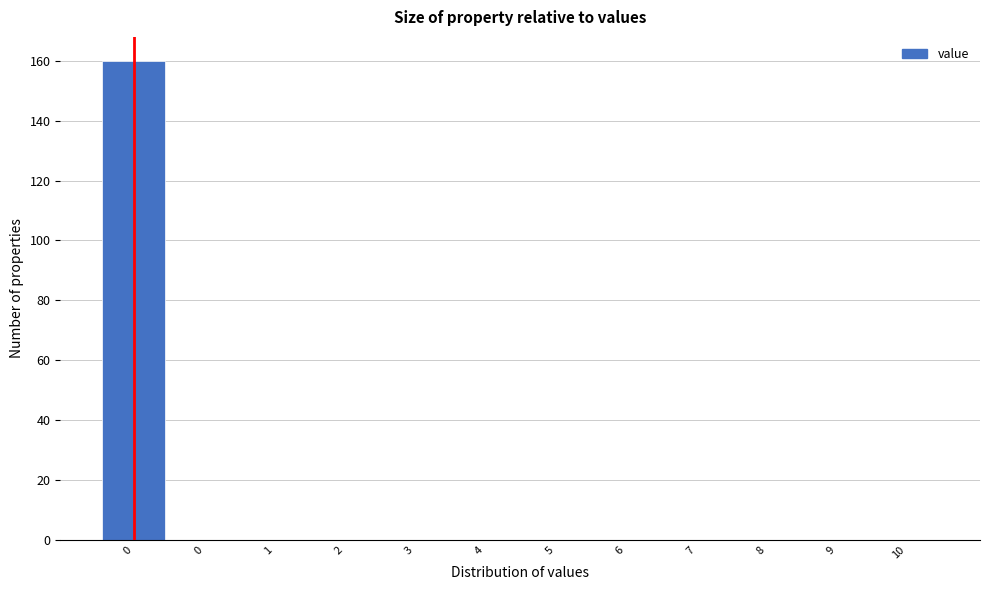

Are the bars horizontal?

No